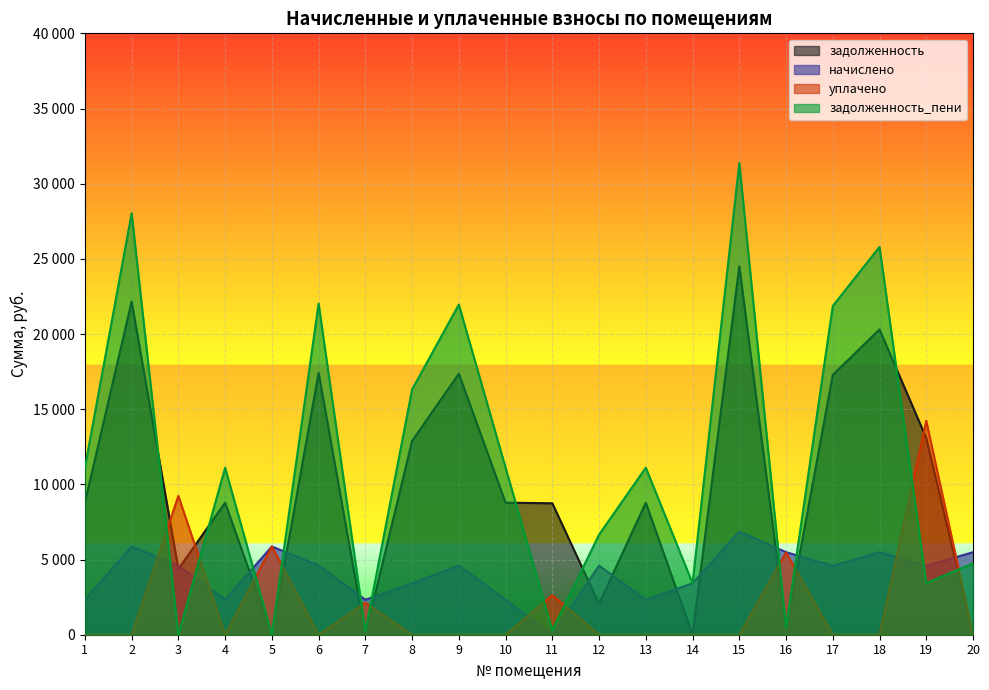

Which series has the largest range (max minus min)?

задолженность_пени